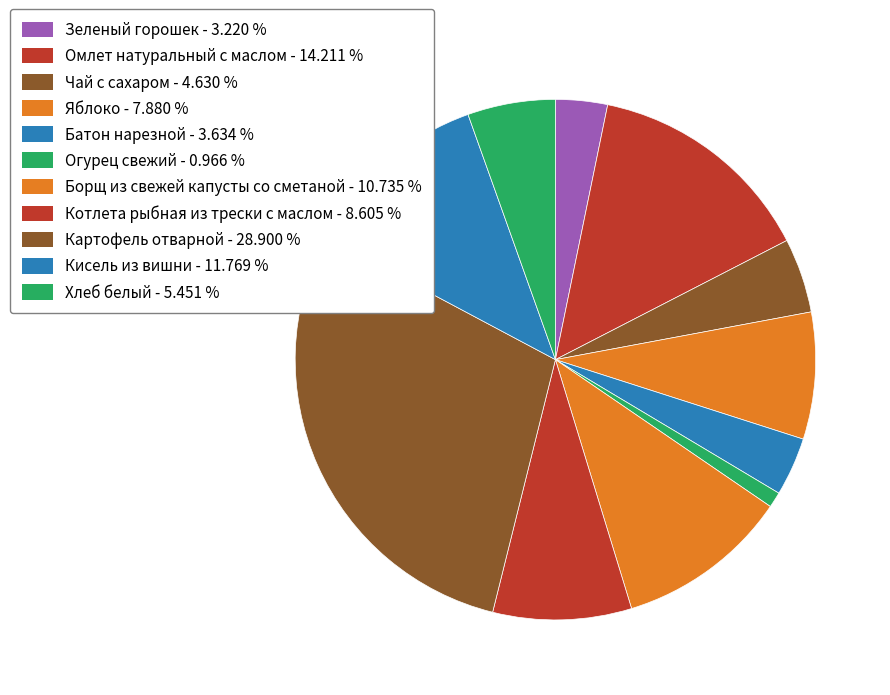

How many slices are in this pie chart?

11